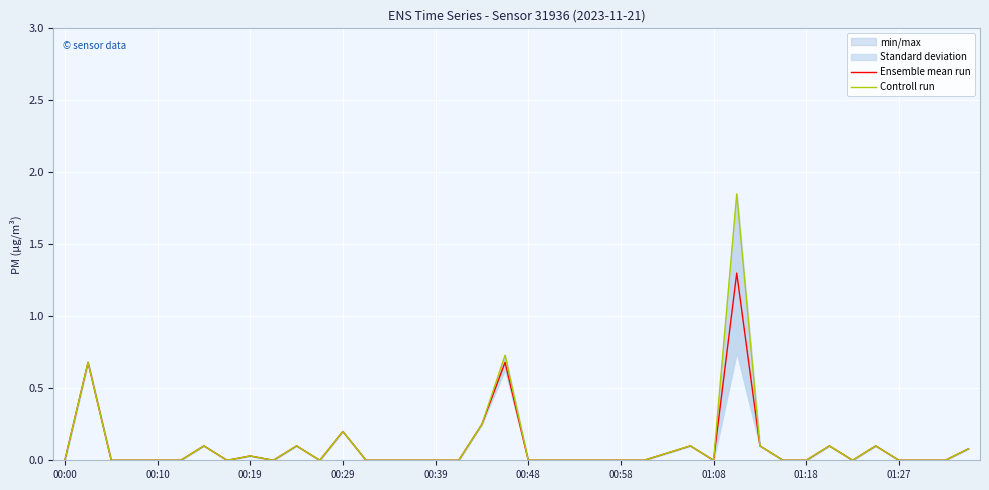

Which series has the widest spread of values?

Controll run